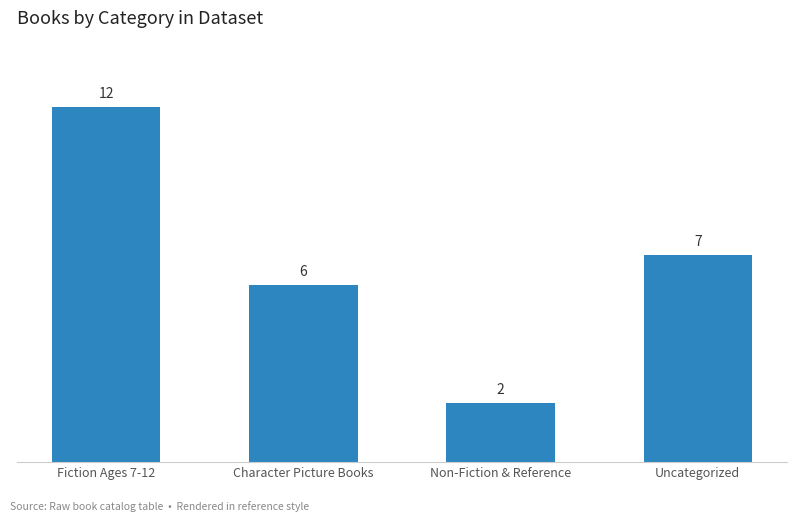

Are the bars grouped side by side (vs. stacked)?

No